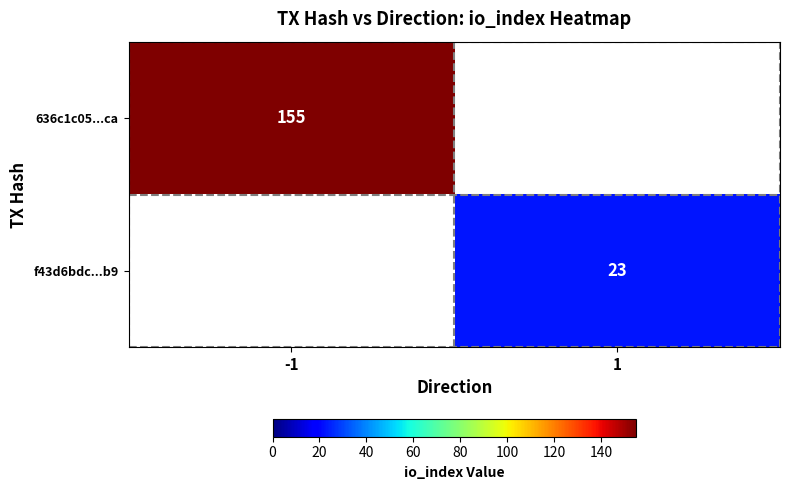

The value of f43d6bdc...b9 at 1 is 23. True or false?

True